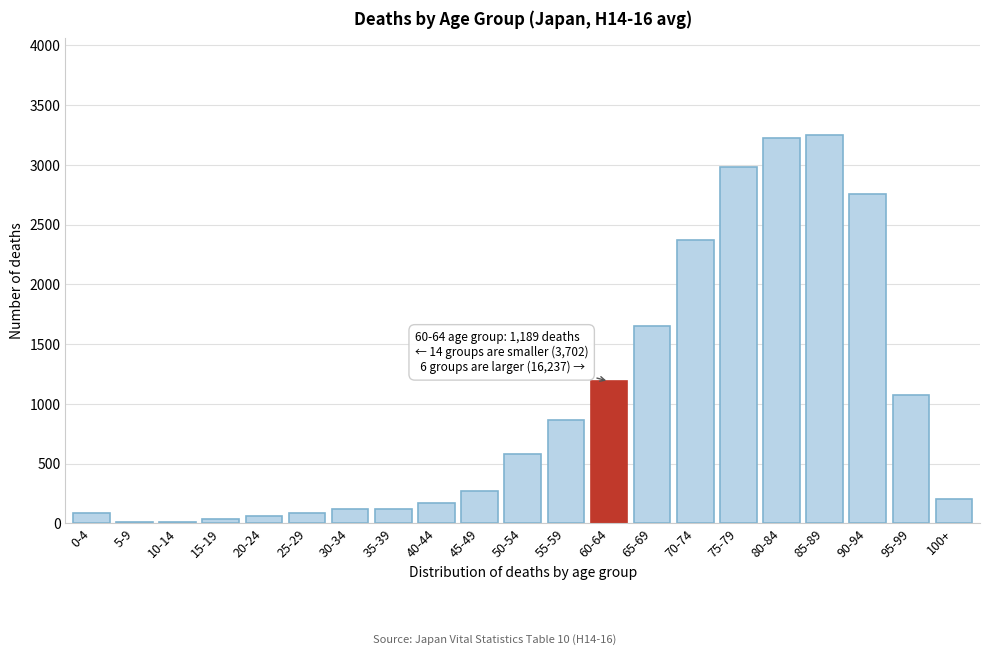

What is the sum of all values?

21128